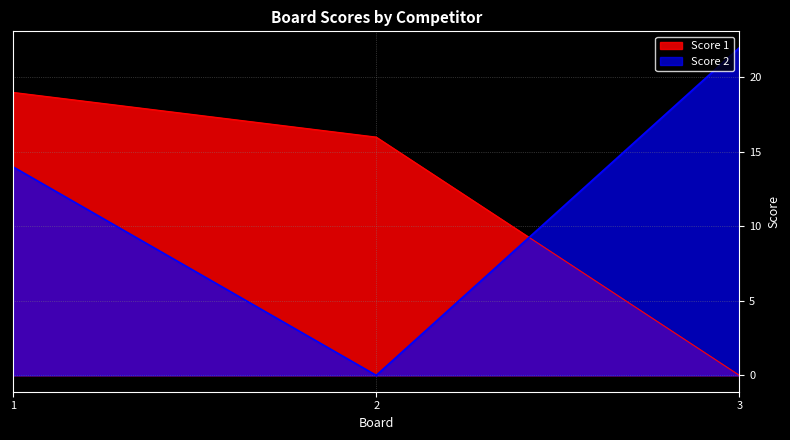

What is the difference between the maximum and minimum values in the Score 2 series?

22